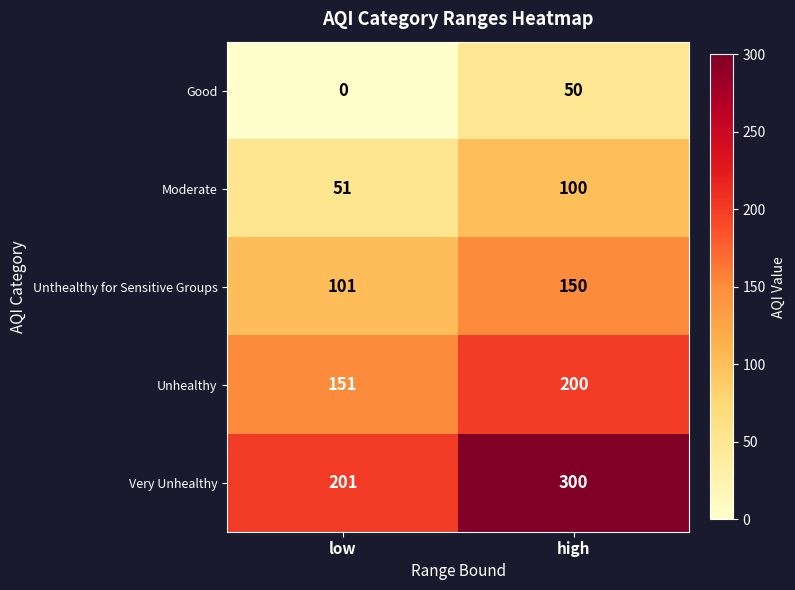

What is the total value across all series at high?

800